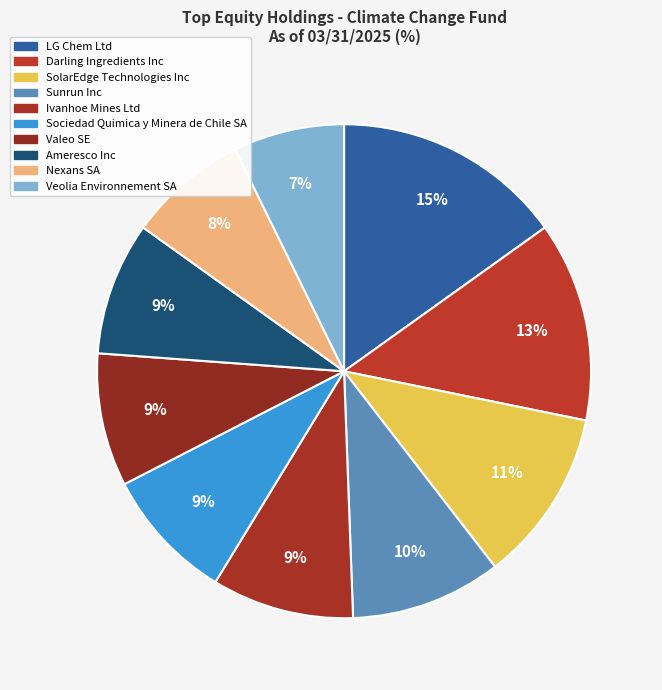

Which slice is the smallest?

Veolia Environnement SA